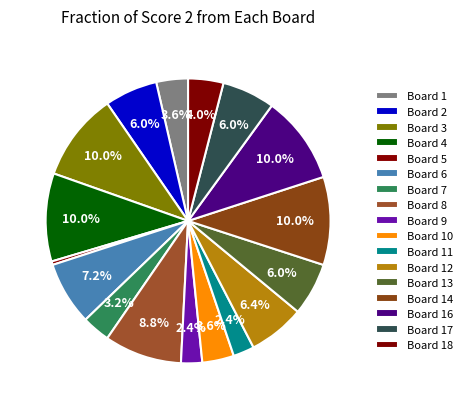

Count the number of slices in the pie.

17